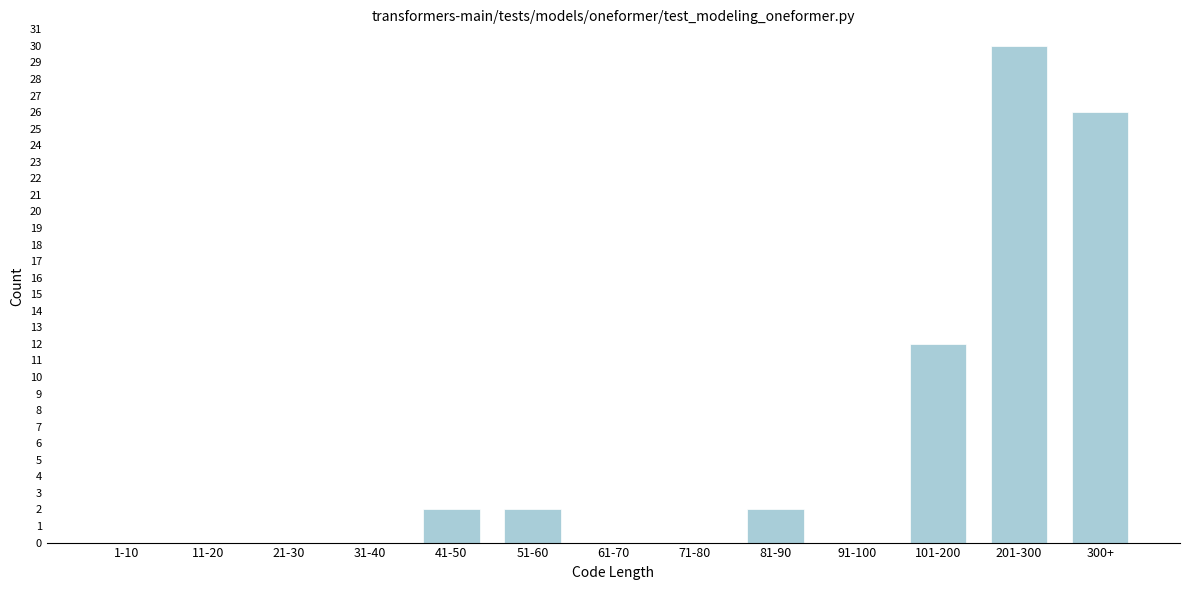

Reading left to right, extract all data points from this chart.

1-10=0	11-20=0	21-30=0	31-40=0	41-50=2	51-60=2	61-70=0	71-80=0	81-90=2	91-100=0	101-200=12	201-300=30	300+=26